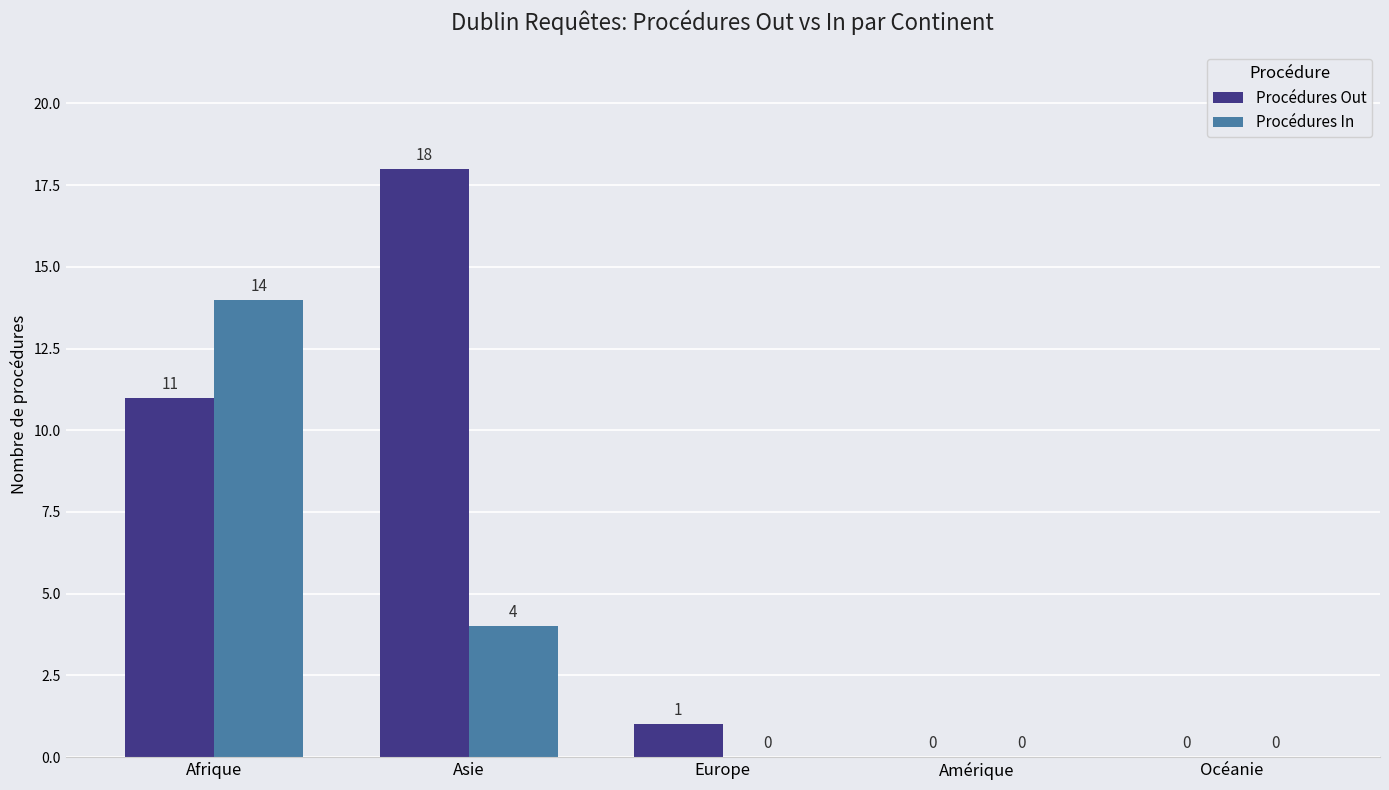

What is the average value of the Procédures Out series?

6